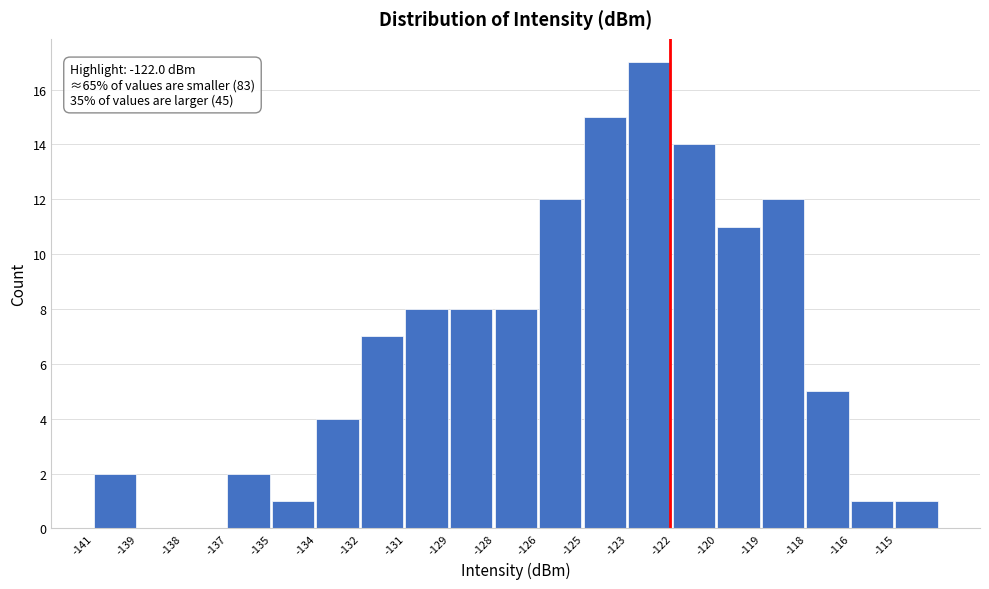

Reading left to right, transcribe all the data shown in this chart.

-141=2	-139=0	-138=0	-137=2	-135=1	-134=4	-132=7	-131=8	-129=8	-128=8	-126=12	-125=15	-123=17	-122=14	-120=11	-119=12	-118=5	-116=1	-115=1